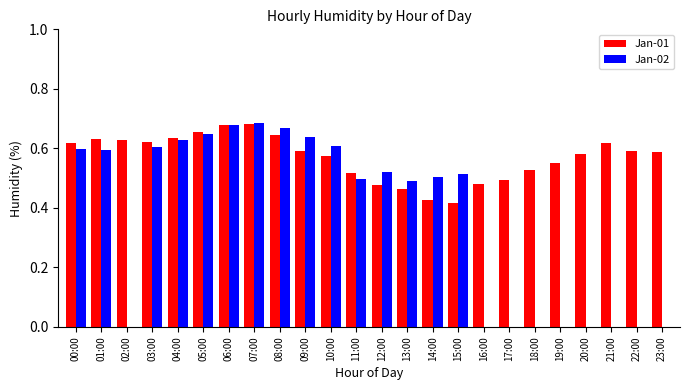

How many series are shown in this chart?

2